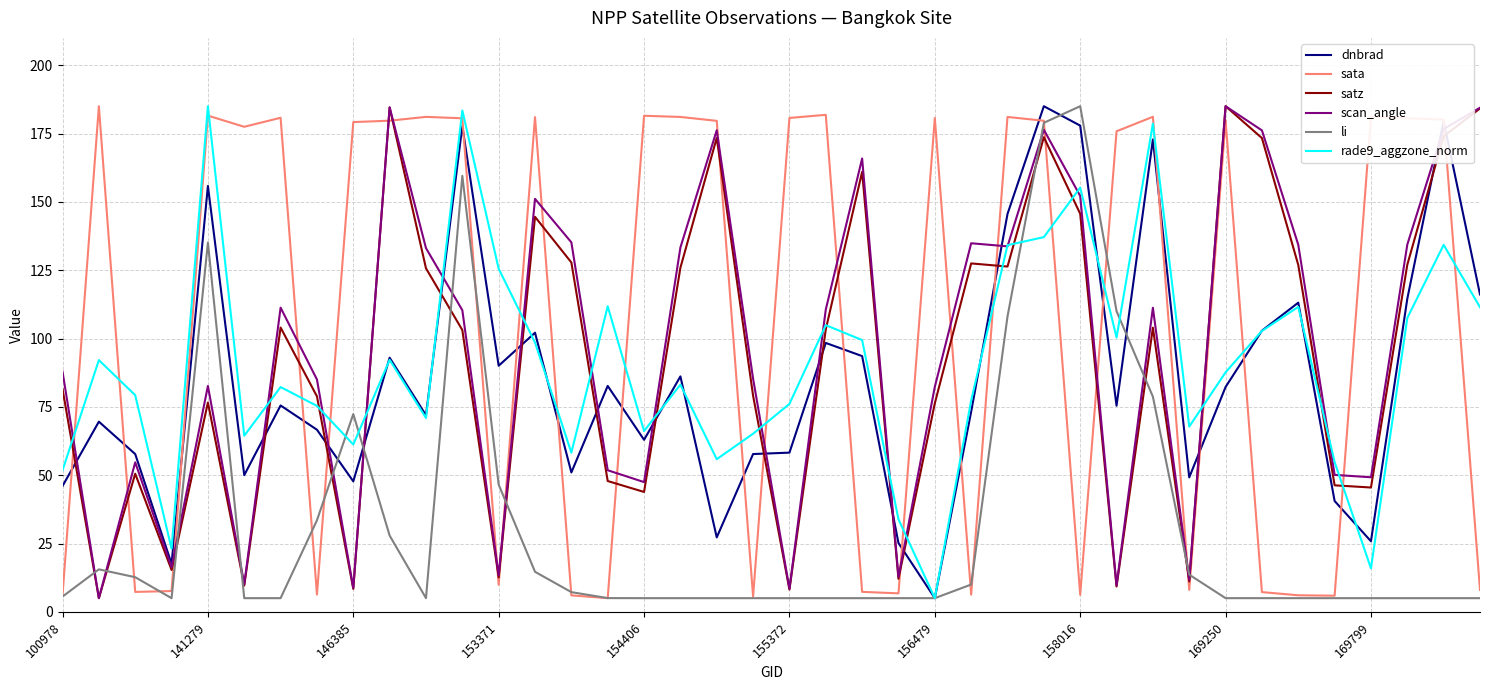

What is the lowest value of the scan_angle series?

5.0